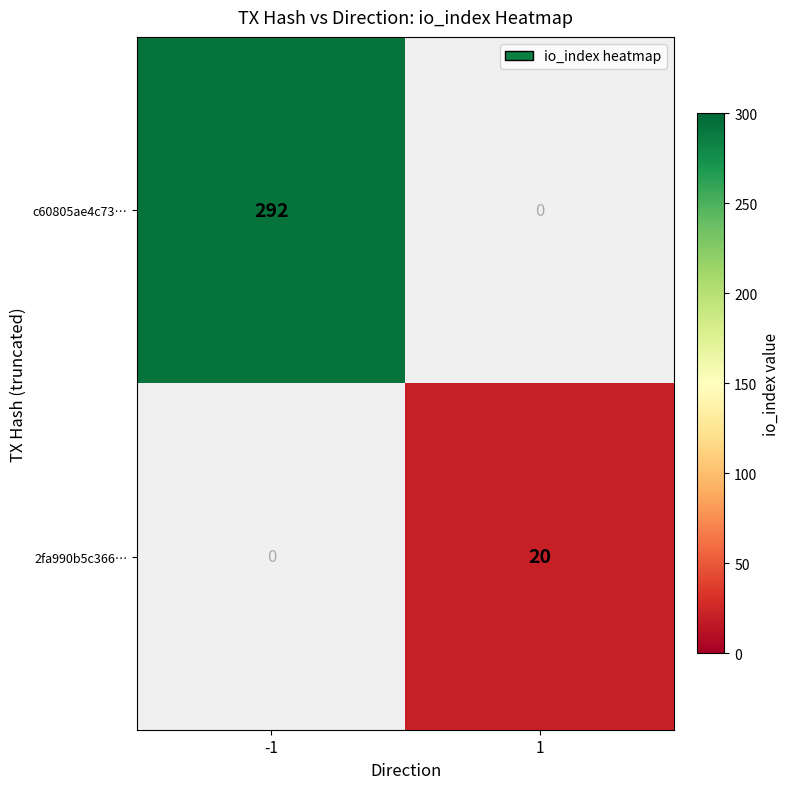

What is the difference between the c60805ae4c73… values at -1 and 1?

292